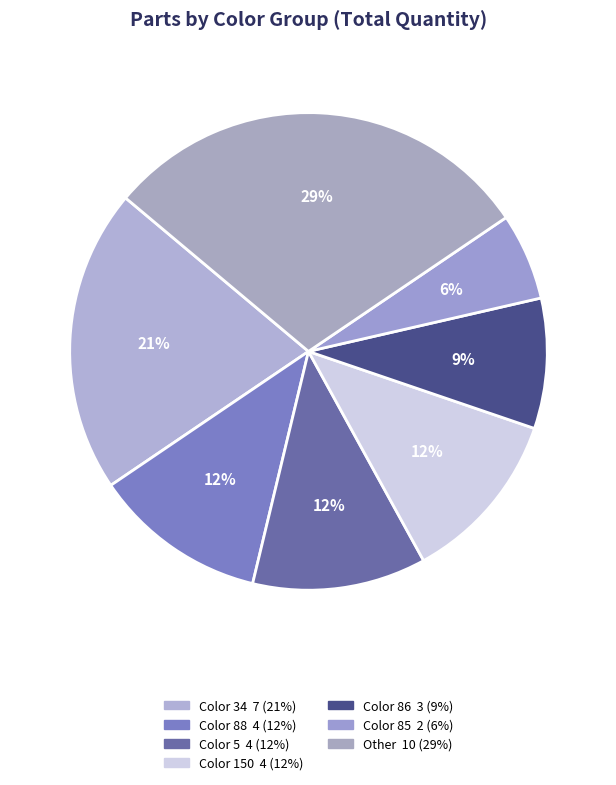

Count the number of slices in the pie.

7